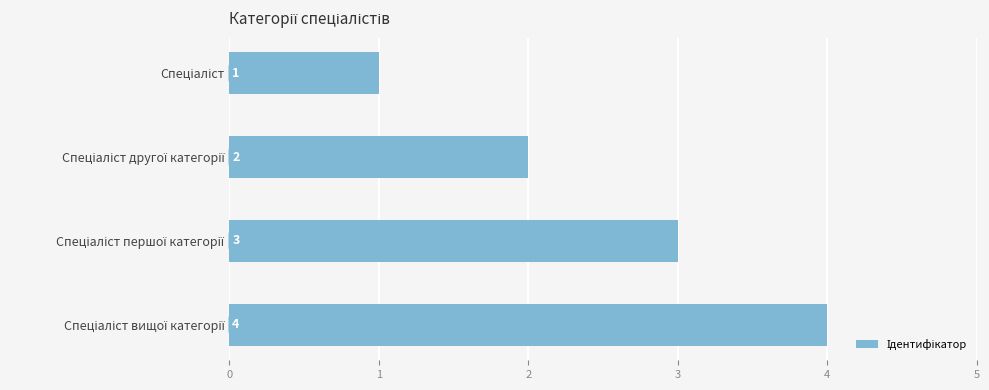

What is the sum of all values?

10